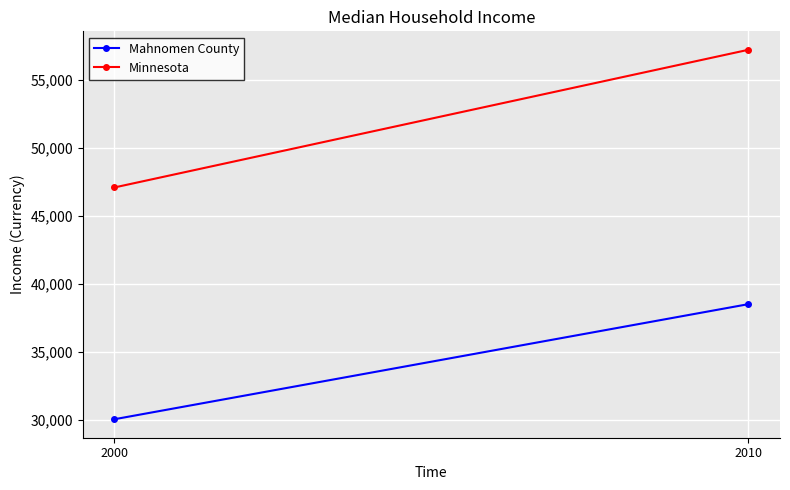

Reading left to right, list all the values displayed in this chart.

Mahnomen County: 30053	38523
Minnesota: 47111	57243